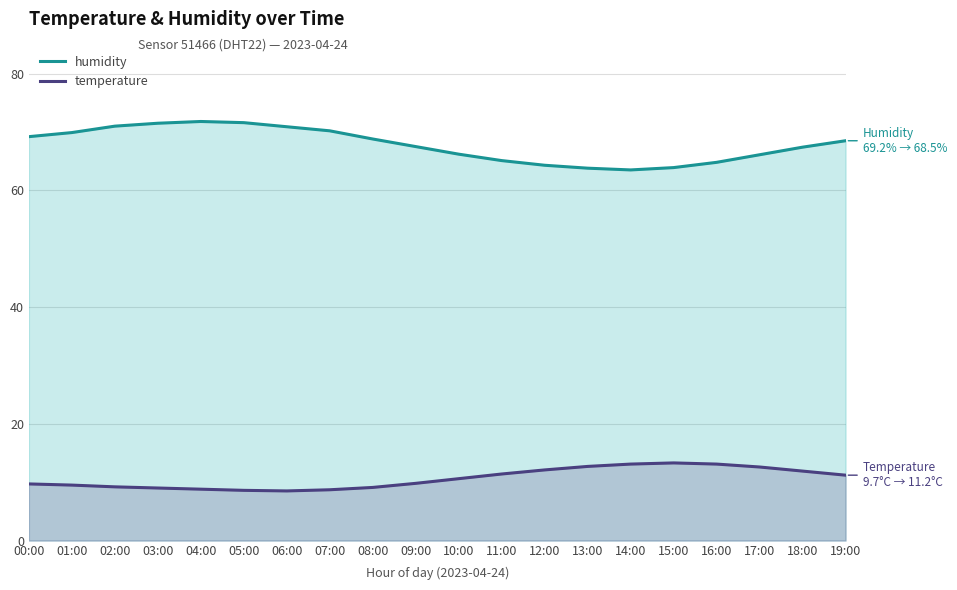

What is the value of the humidity point at the 14th from the left?

63.8